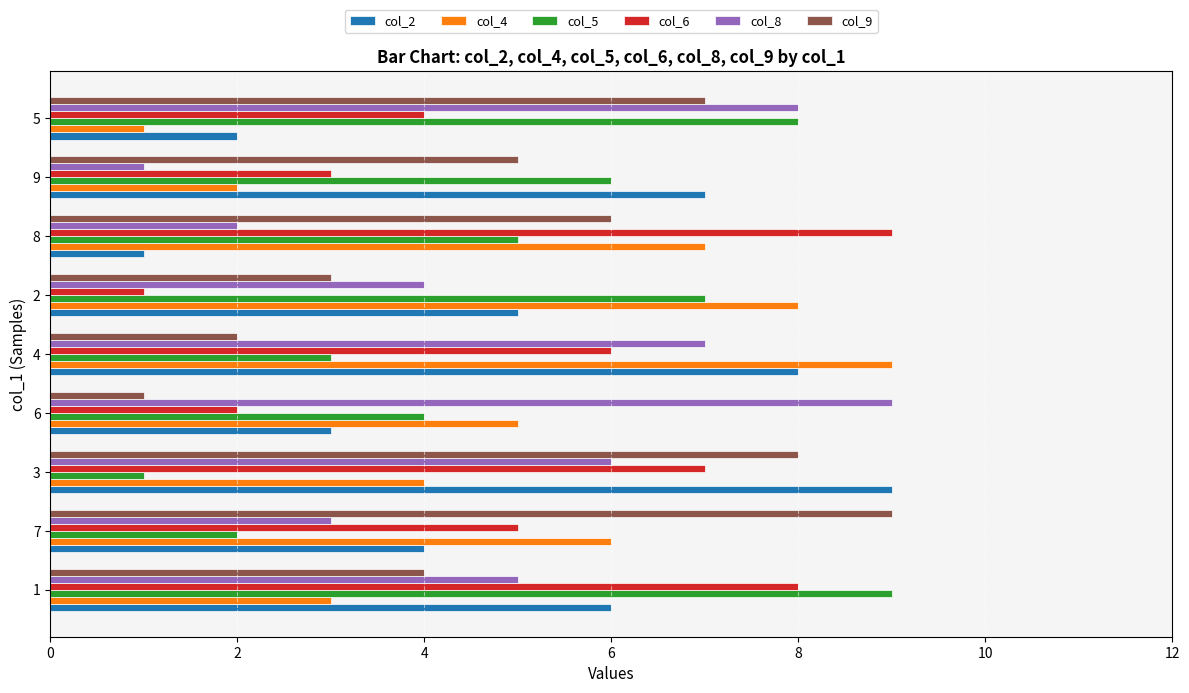

At which label is col_9 closest to 5?

9